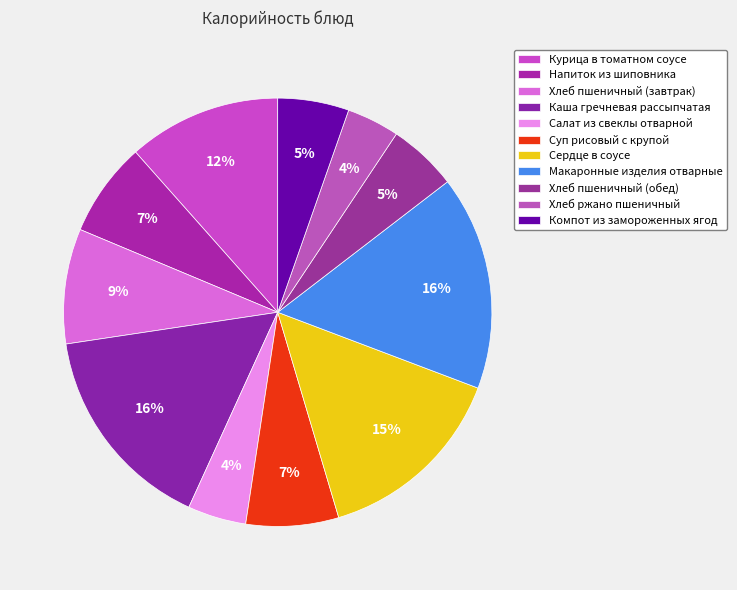

Is Каша гречневая рассыпчатая the majority of the pie?

No